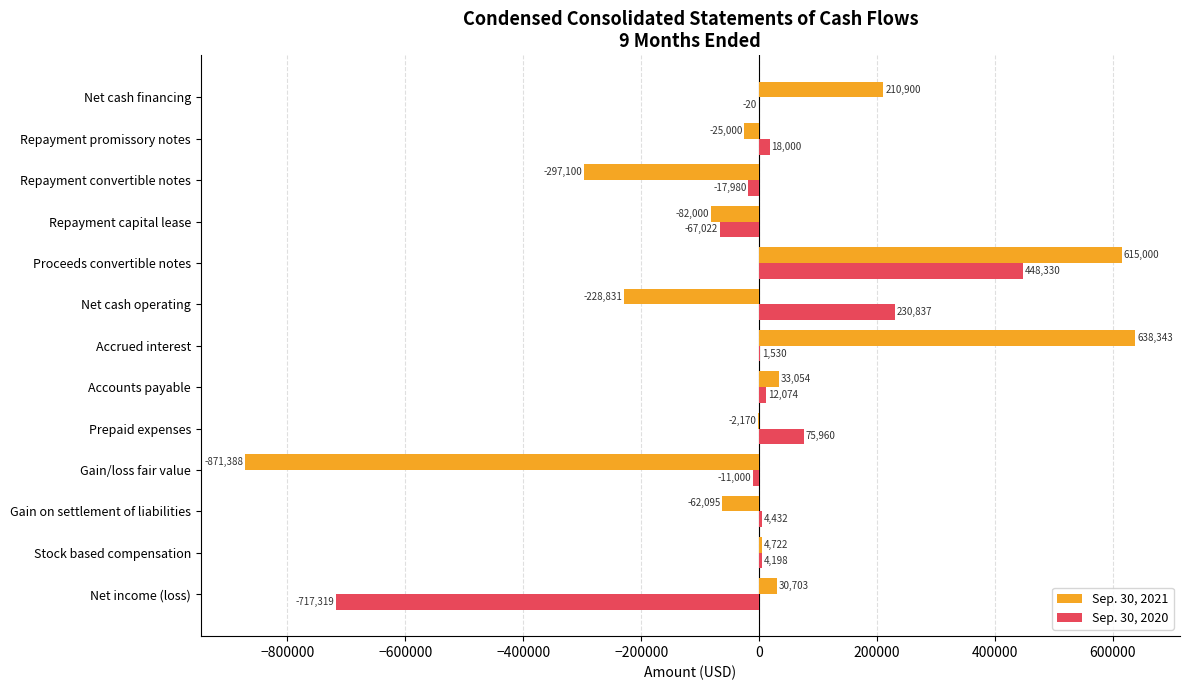

How many positive values does the Sep. 30, 2020 series have?

8